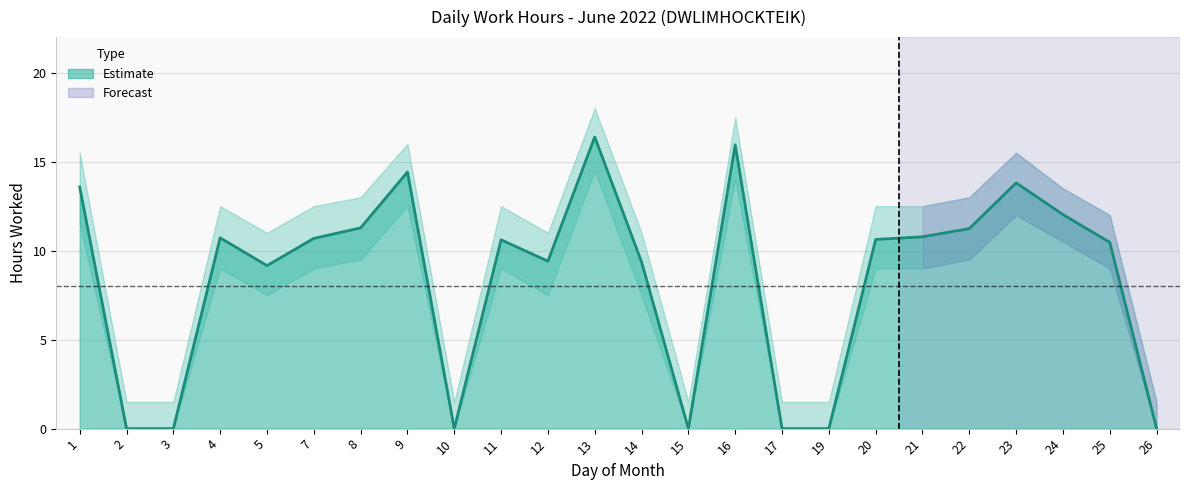

Rank the series by their maximum value, from highest to lowest.

Upper Bound, Hours Worked, Lower Bound